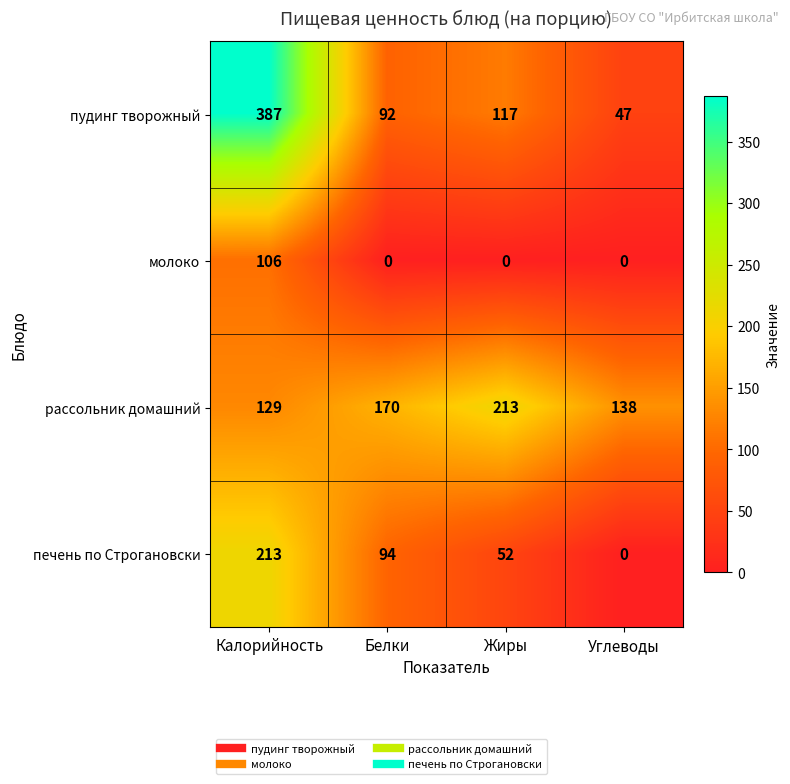

Count the number of data series in this chart.

4